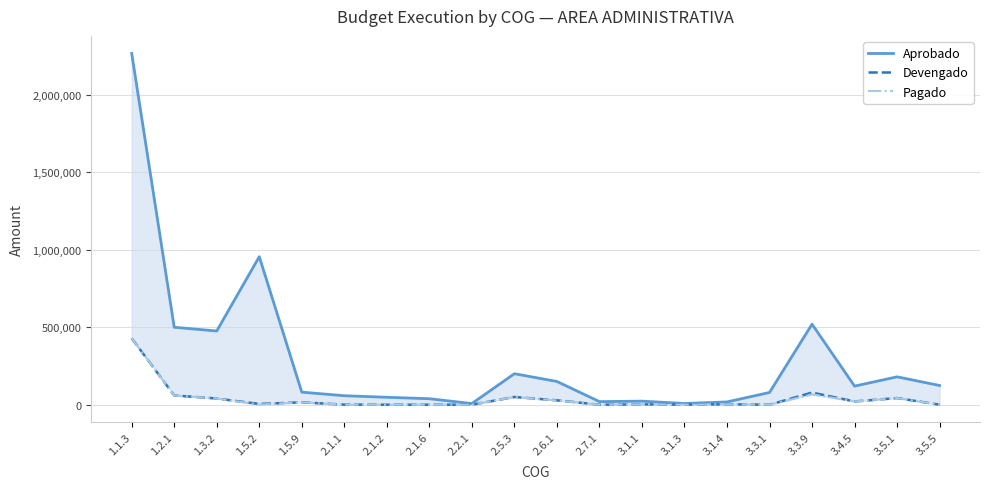

What position from the right is 2.1.6?

13